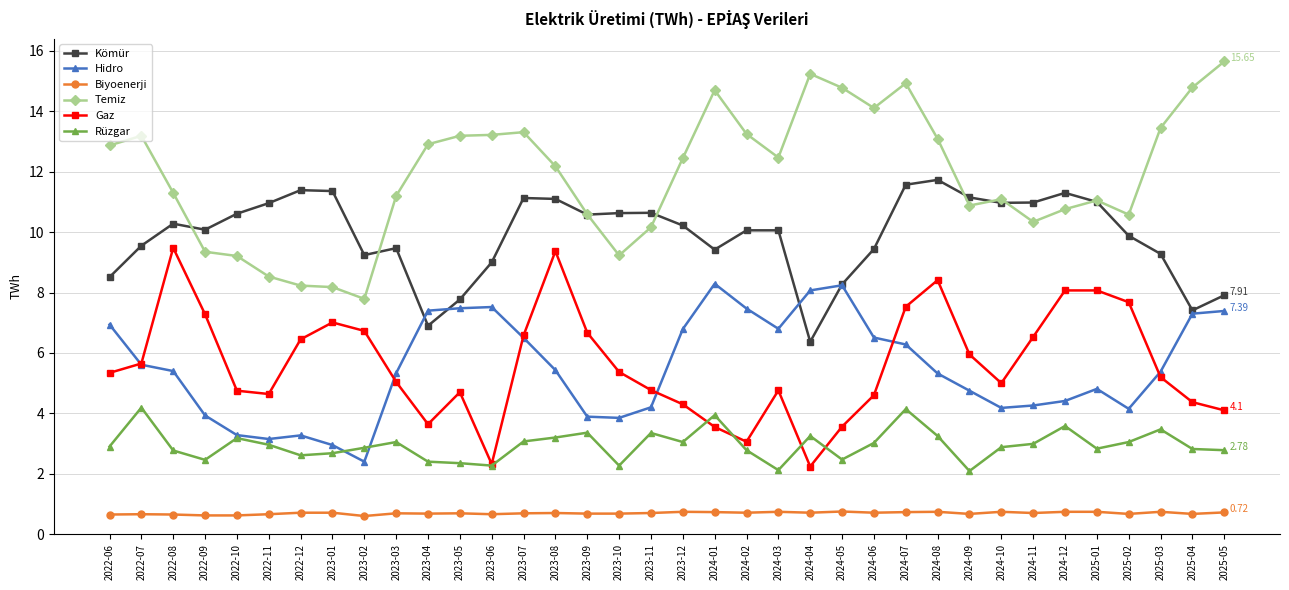

What is the minimum value for Kömür?

6.4